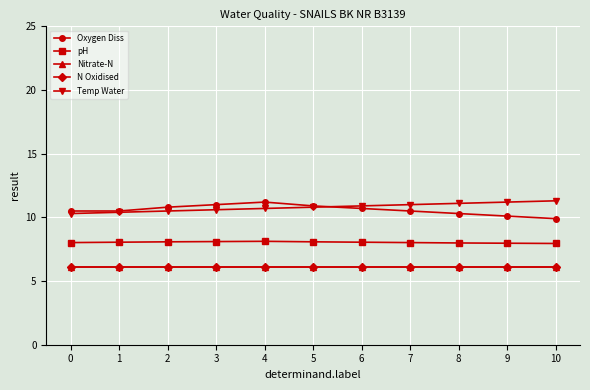

What is the value of the Oxygen Diss point at the 1st from the left?

10.5